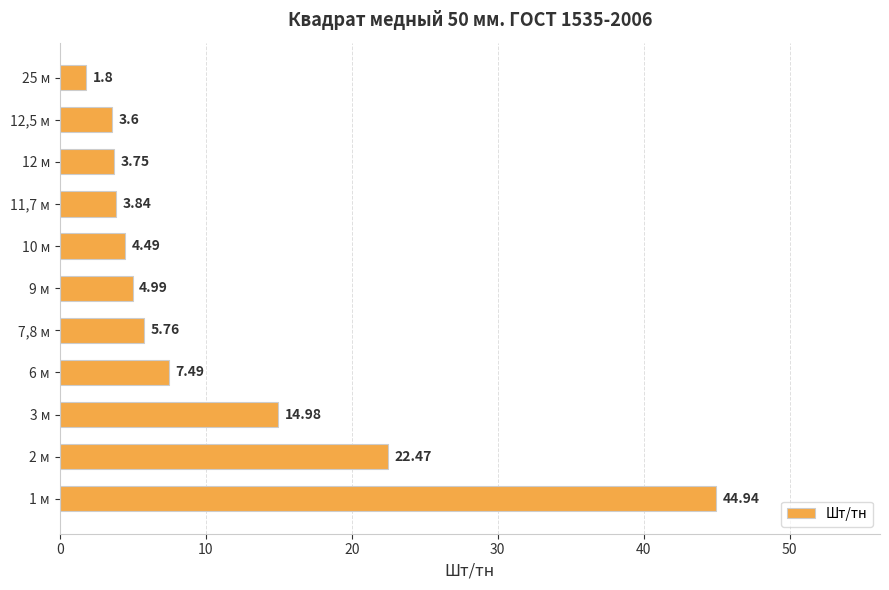

What is the ratio of the value at 12 м to the value at 6 м?

0.5